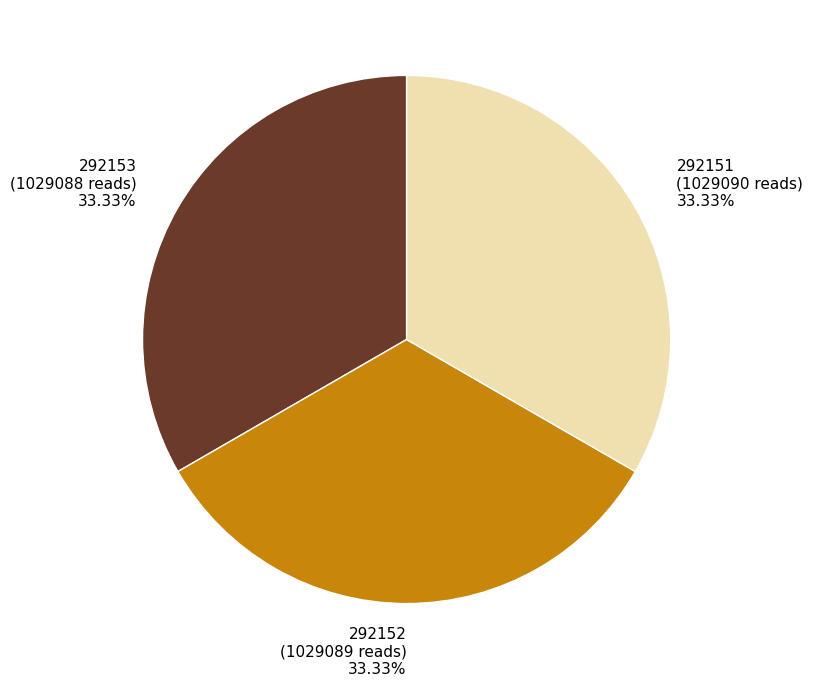

To the nearest percent, what percentage of the pie is 292151?

33%